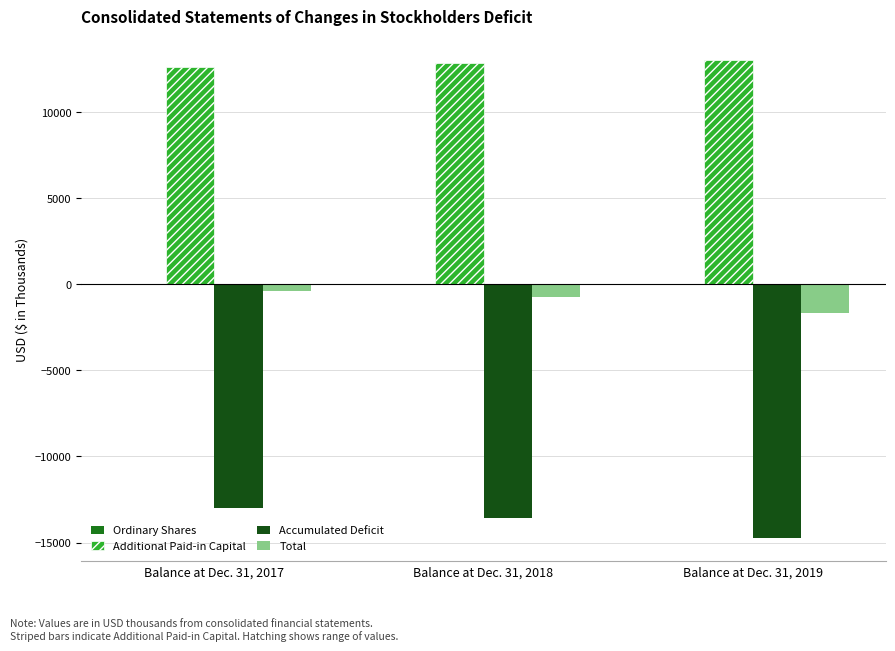

Which series has the largest total across all categories?

Additional Paid-in Capital